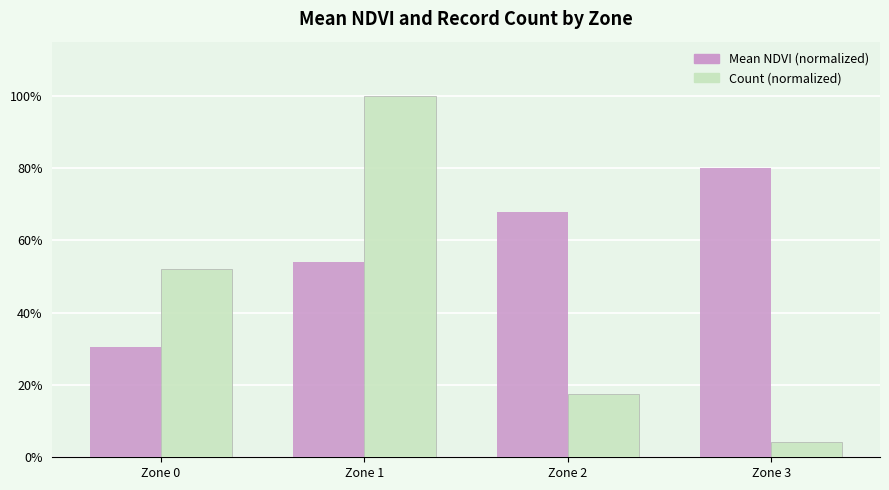

Are the bars horizontal?

No